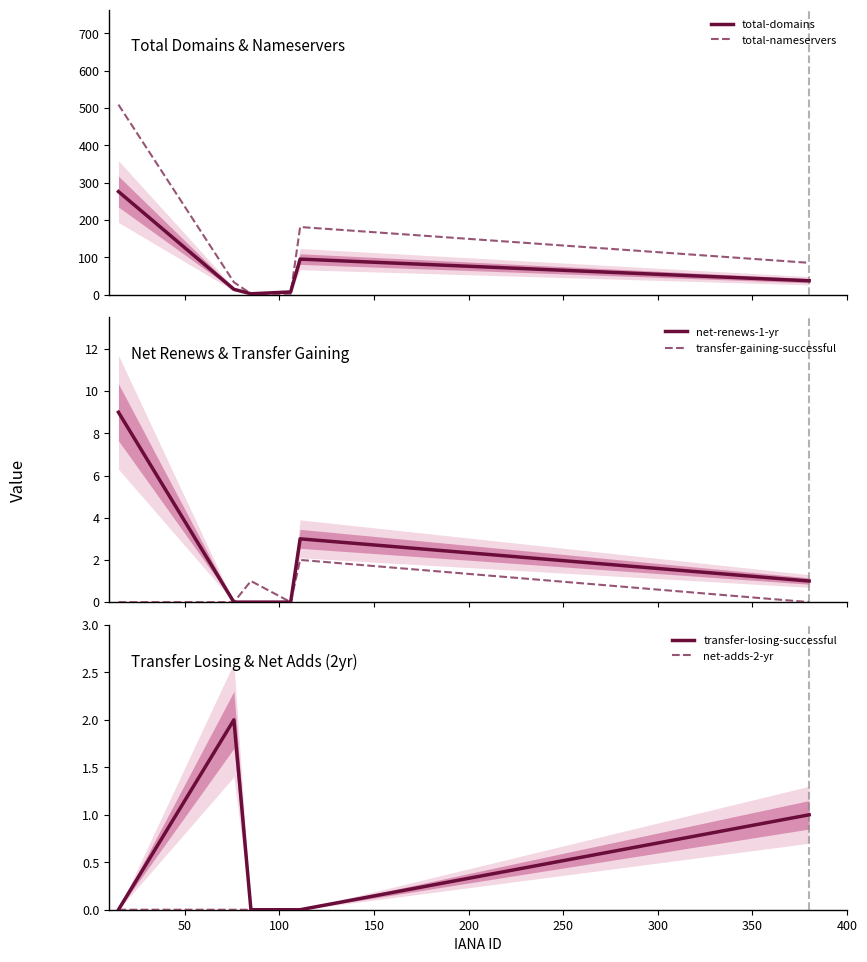

What is the maximum value for total-domains?

276